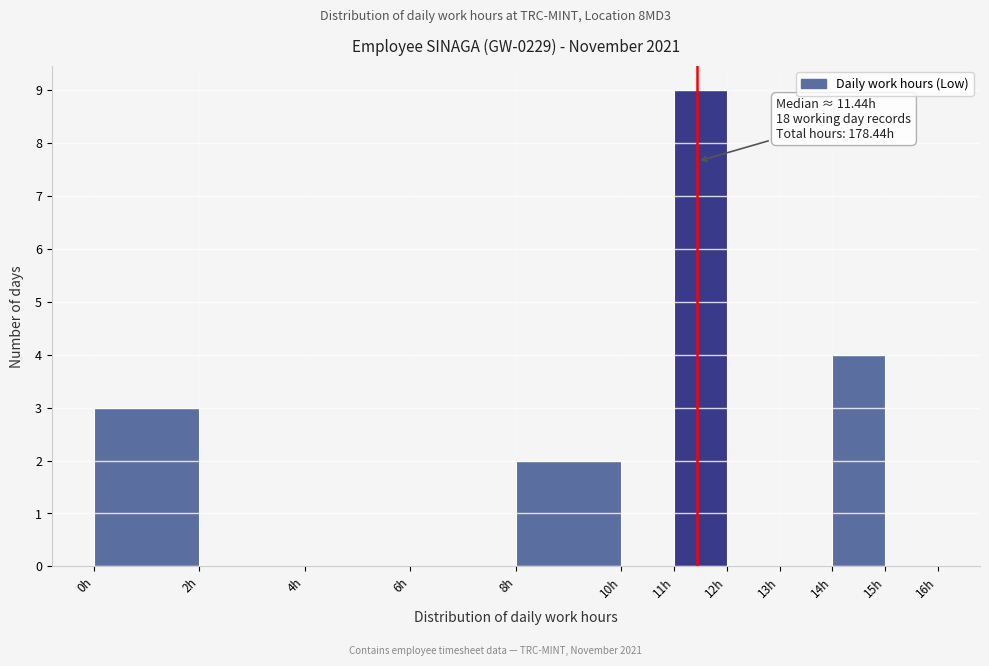

Which range on the x-axis has the tallest bar?

11 to 12